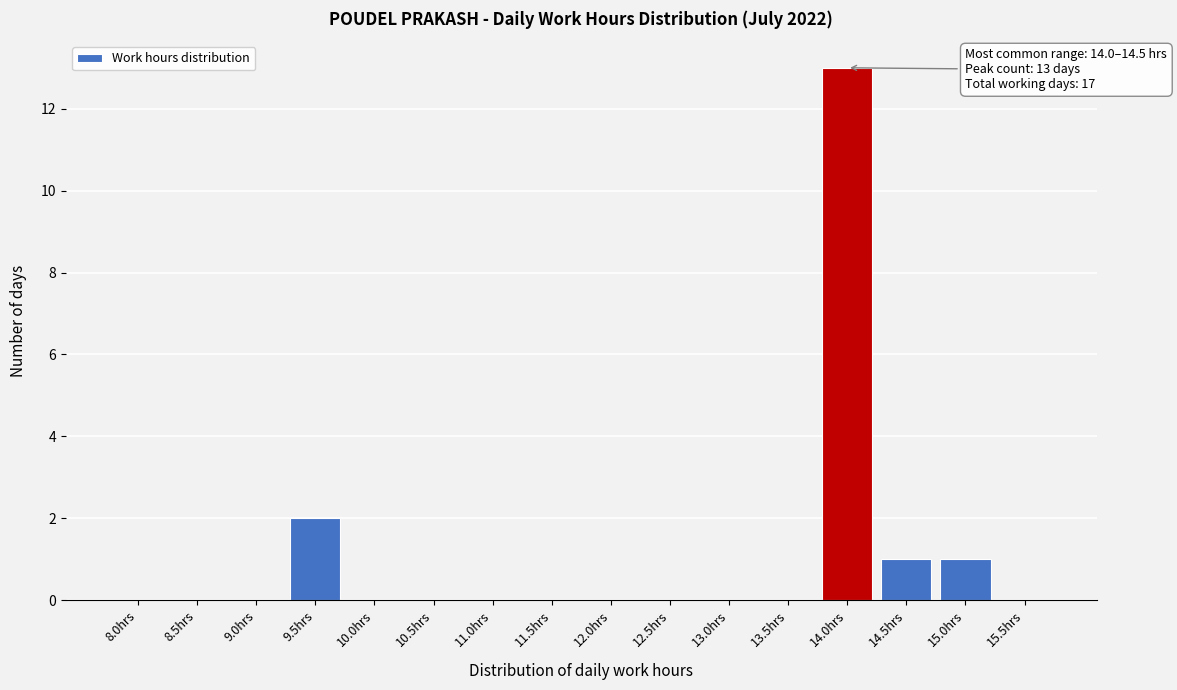

Reading left to right, list all the values displayed in this chart.

8.0hrs=0	8.5hrs=0	9.0hrs=0	9.5hrs=2	10.0hrs=0	10.5hrs=0	11.0hrs=0	11.5hrs=0	12.0hrs=0	12.5hrs=0	13.0hrs=0	13.5hrs=0	14.0hrs=13	14.5hrs=1	15.0hrs=1	15.5hrs=0